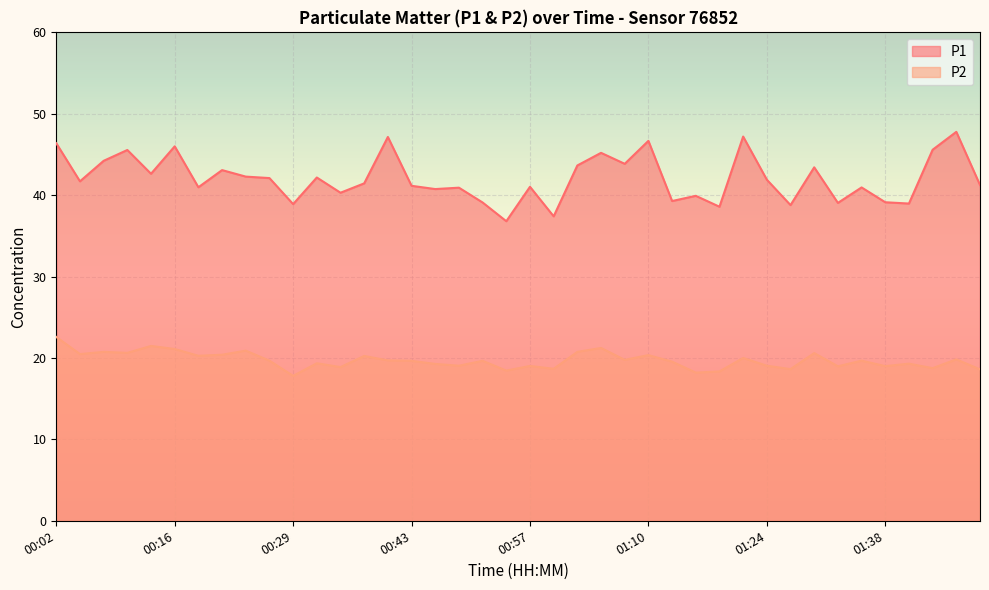

Reading left to right, extract all data points from this chart.

P1: 46.4	41.7	44.2	45.5	42.6	46.0	41.0	43.1	42.3	42.1	38.9	42.2	40.3	41.5	47.1	41.1	40.8	40.9	39.1	36.8	41.0	37.4	43.6	45.2	43.9	46.7	39.3	39.9	38.6	47.2	41.9	38.8	43.4	39.0	41.0	39.1	39.0	45.6	47.8	41.2
P2: 22.6	20.5	20.8	20.6	21.5	21.1	20.3	20.4	20.9	19.7	17.8	19.4	18.9	20.2	19.7	19.6	19.3	19.1	19.6	18.4	19.0	18.7	20.8	21.2	19.8	20.4	19.6	18.2	18.4	20.0	19.1	18.6	20.6	19.0	19.7	19.0	19.3	18.8	19.8	18.6